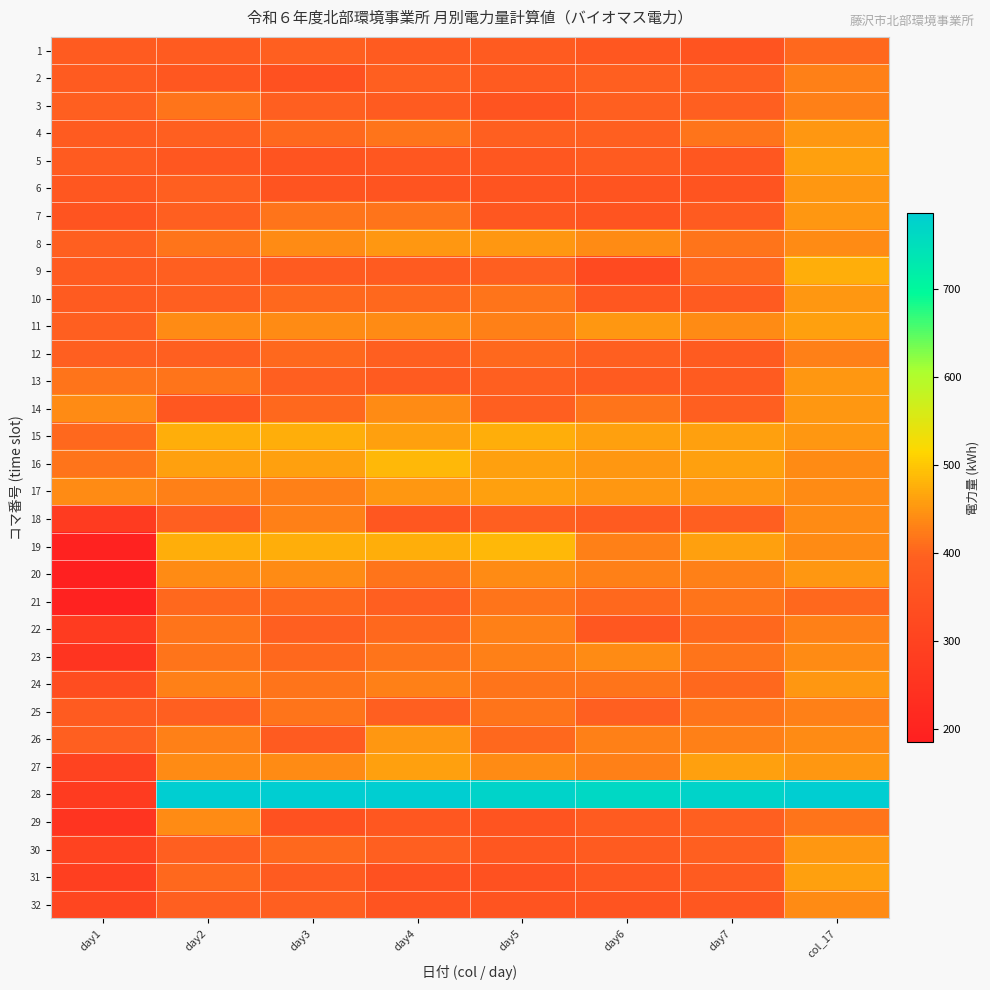

Rank the series by their maximum value, from highest to lowest.

28, 16, 19, 9, 15, 5, 11, 17, 27, 31, 4, 6, 7, 8, 10, 13, 14, 20, 24, 26, 30, 18, 23, 29, 32, 2, 3, 12, 22, 25, 21, 1